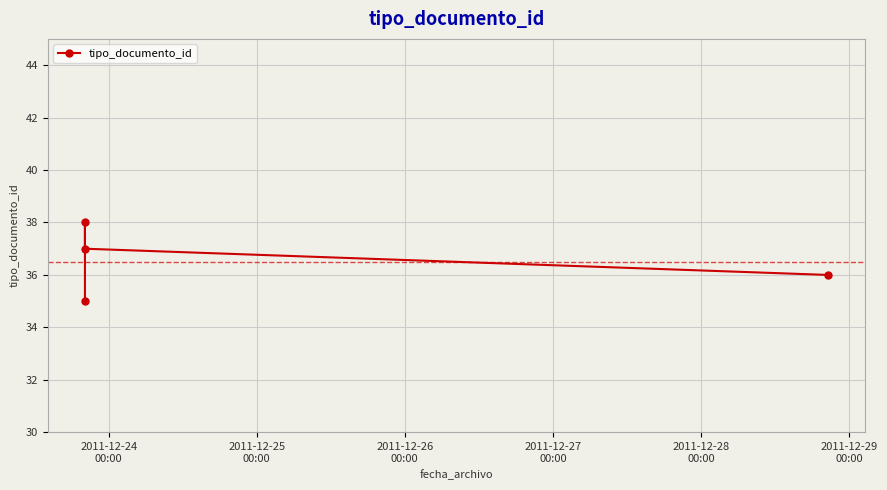

What is the smallest value displayed?

35